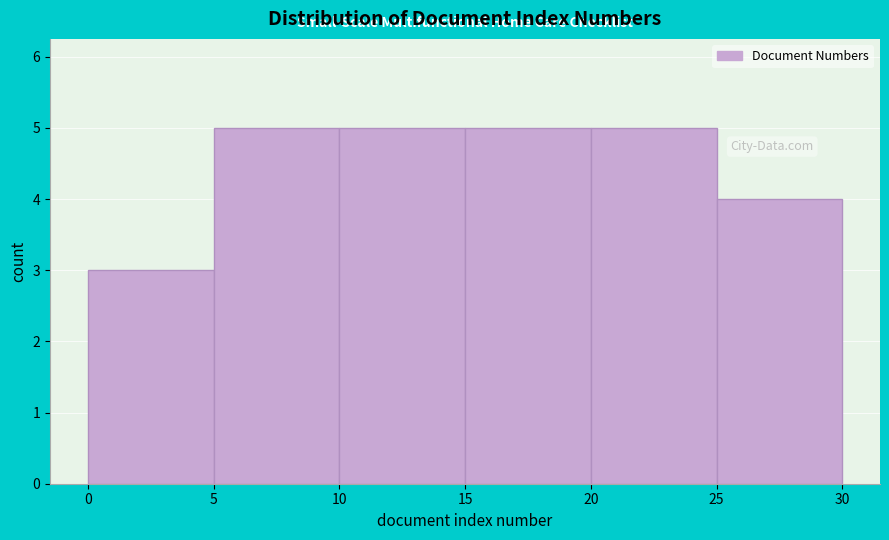

What is the height of the bar covering 15 to 20 on the x-axis? The values are not printed on the chart, so give them approximately, as read against the axis.

5